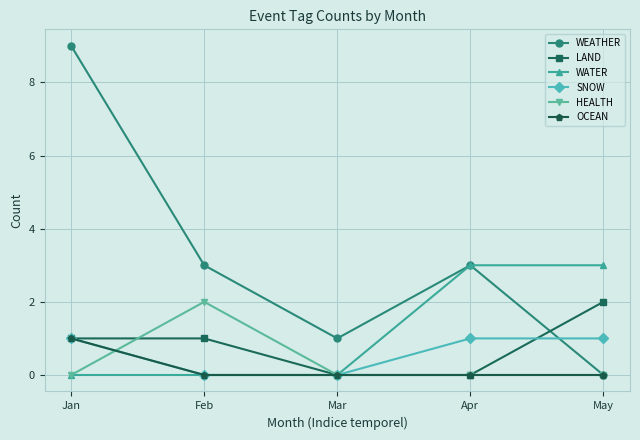

Reading left to right, extract all data points from this chart.

WEATHER: Jan=9	Feb=3	Mar=1	Apr=3	May=0
LAND: Jan=1	Feb=1	Mar=0	Apr=0	May=2
WATER: Jan=0	Feb=0	Mar=0	Apr=3	May=3
SNOW: Jan=1	Feb=0	Mar=0	Apr=1	May=1
HEALTH: Jan=0	Feb=2	Mar=0	Apr=0	May=0
OCEAN: Jan=1	Feb=0	Mar=0	Apr=0	May=0